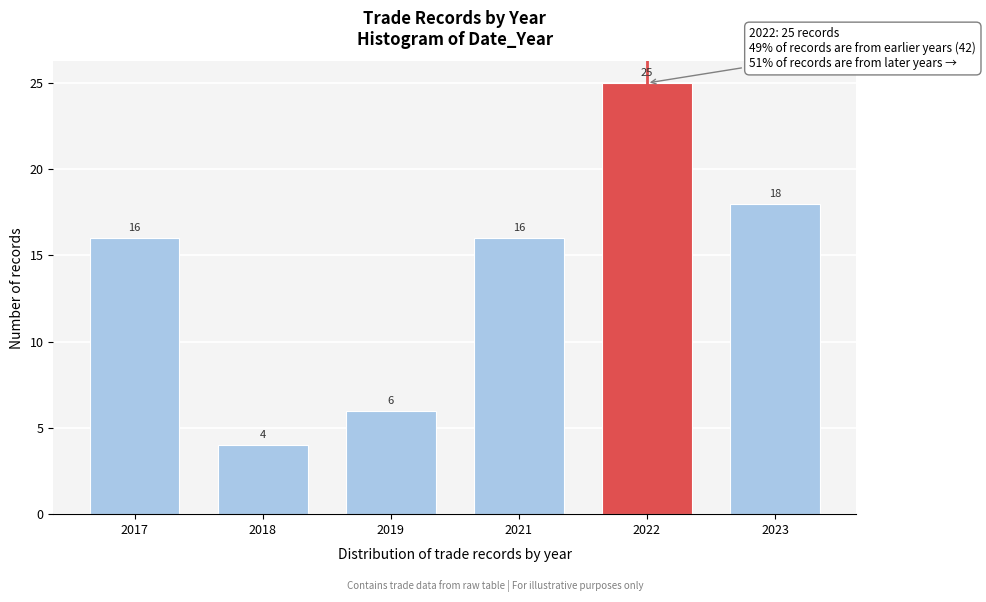

Reading left to right, transcribe all the data shown in this chart.

16	4	6	16	25	18